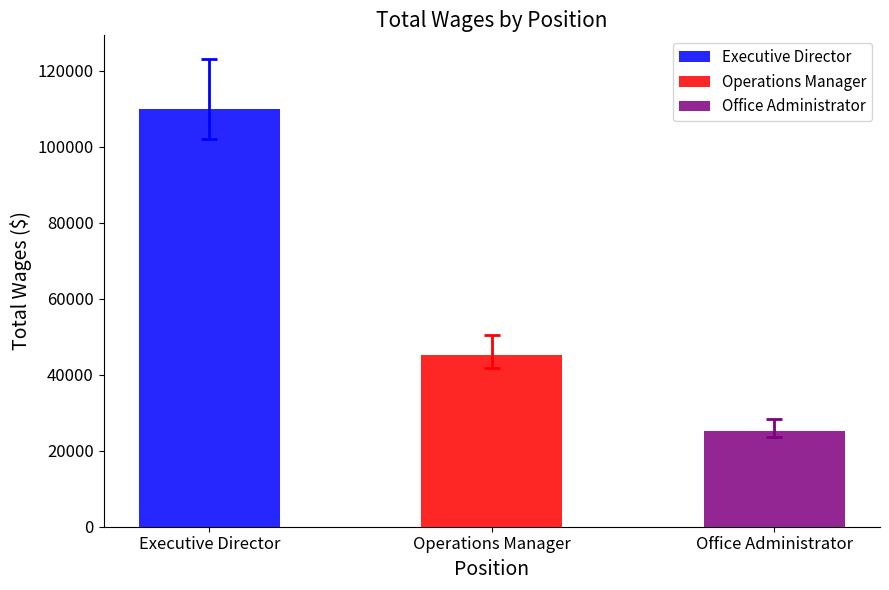

How many bars are there in total?

3